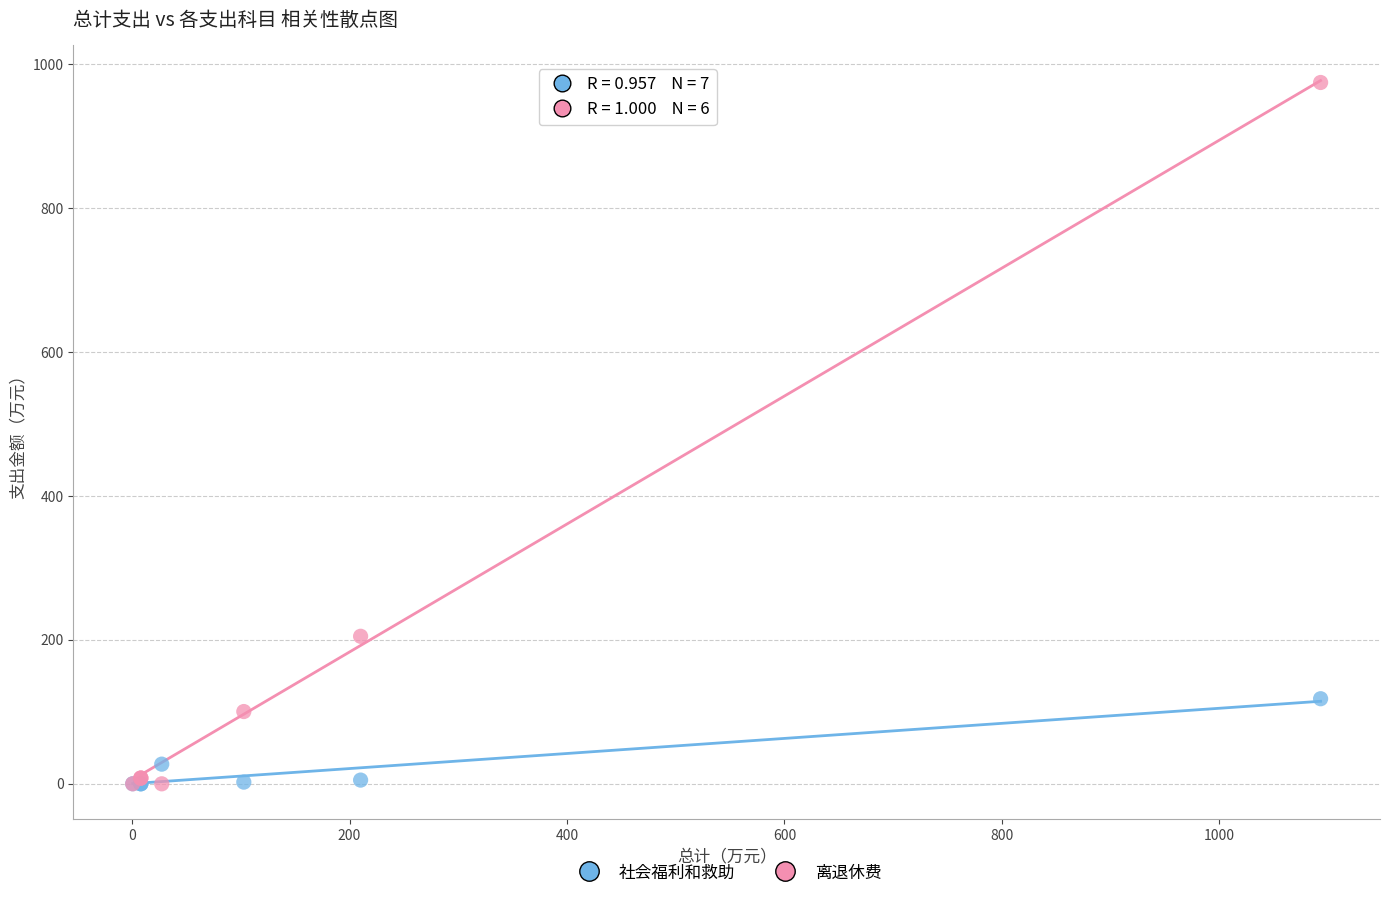

Across all series, what Y value is closest to 487?

205.0